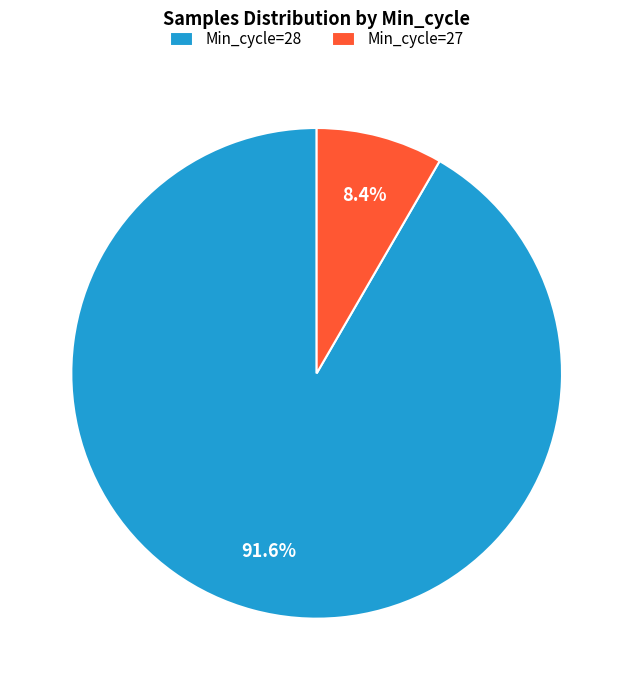

Rank the categories by value from highest to lowest.

Min_cycle=28, Min_cycle=27